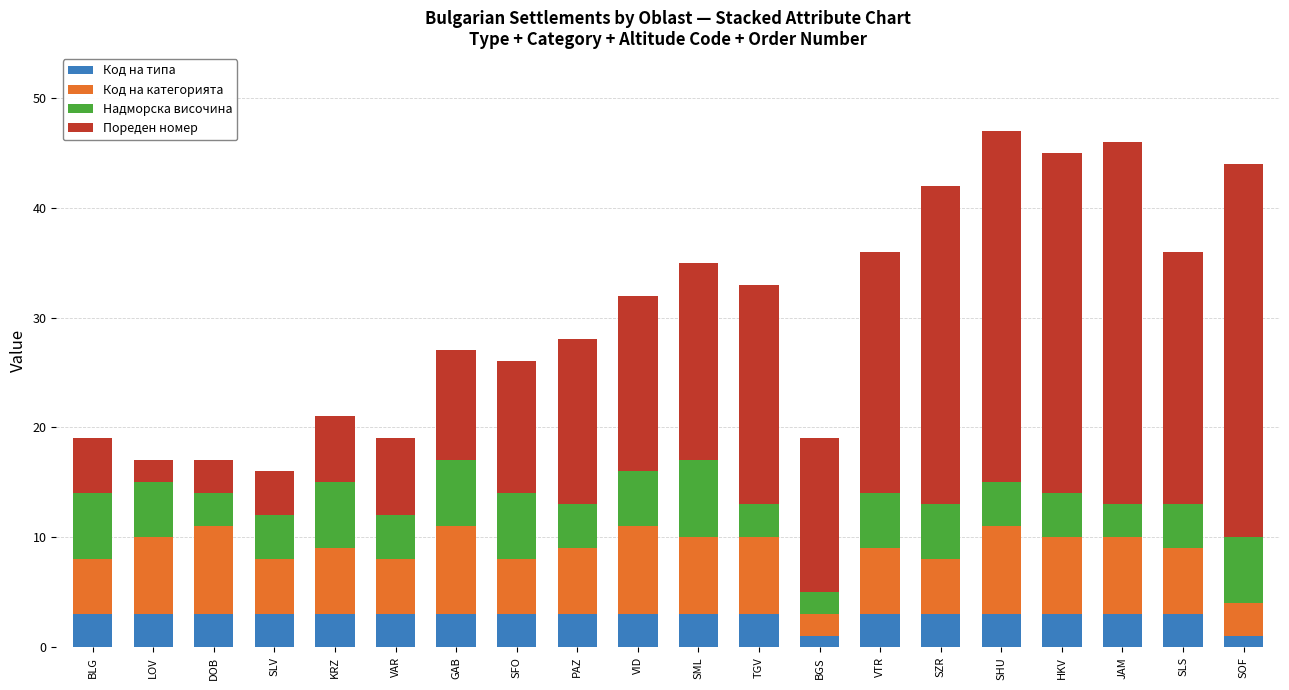

What is the highest value of the Код на типа series?

3